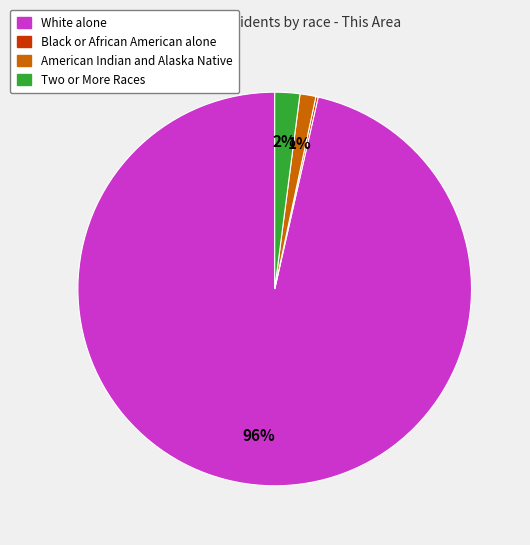

To the nearest percent, what is the average slice percentage?

25%